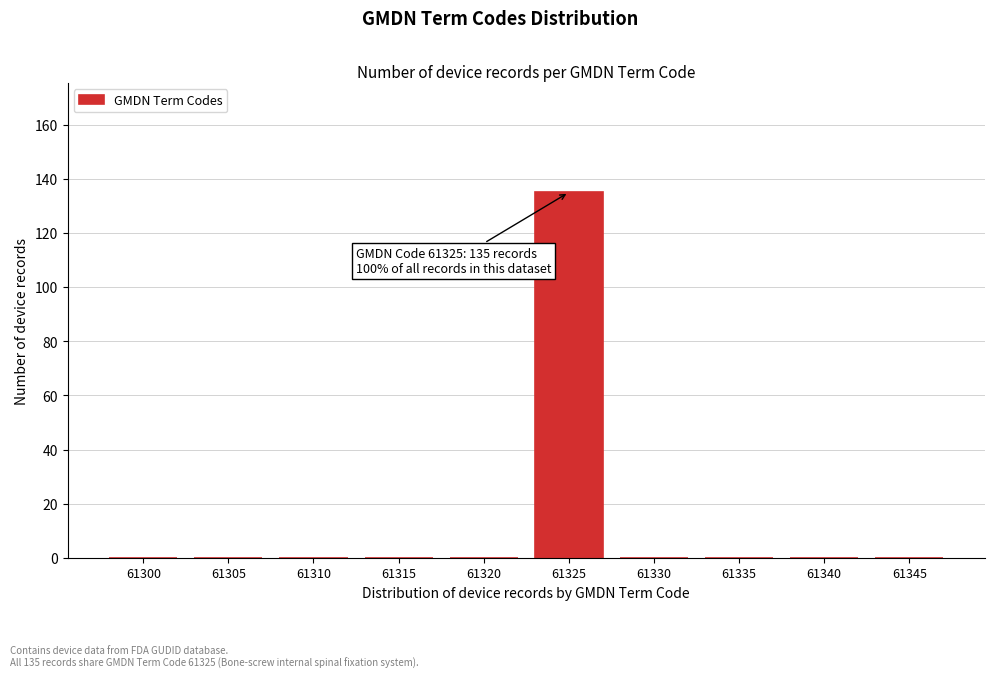

Reading left to right, list all the values displayed in this chart.

61300=0	61305=0	61310=0	61315=0	61320=0	61325=135	61330=0	61335=0	61340=0	61345=0